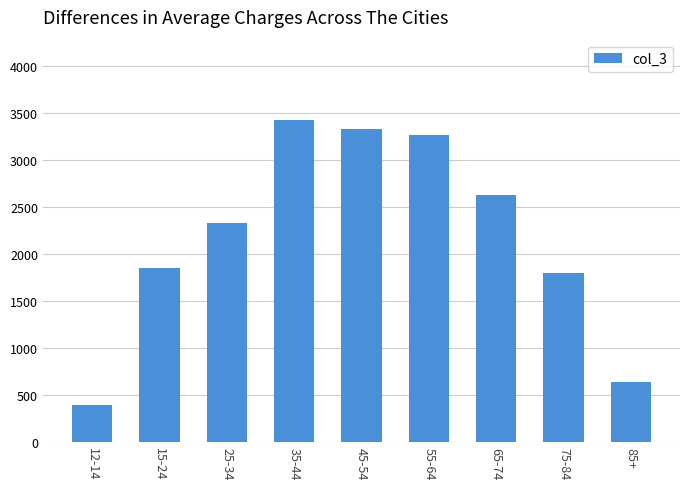

The chart shows a value of 386 at 12-14. True or false?

True